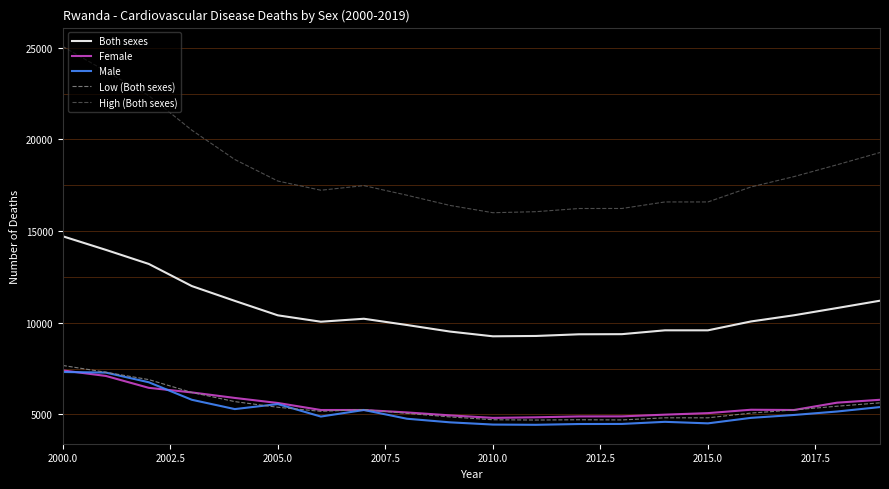

True or false: Both sexes and Low (Both sexes) cross at least once.

False